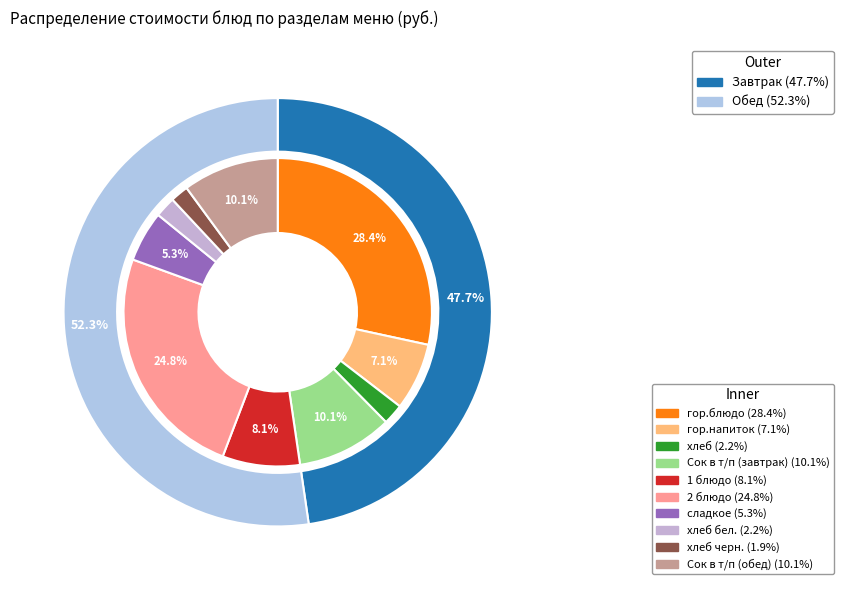

To the nearest percent, what portion does гор.напиток represent?

7%